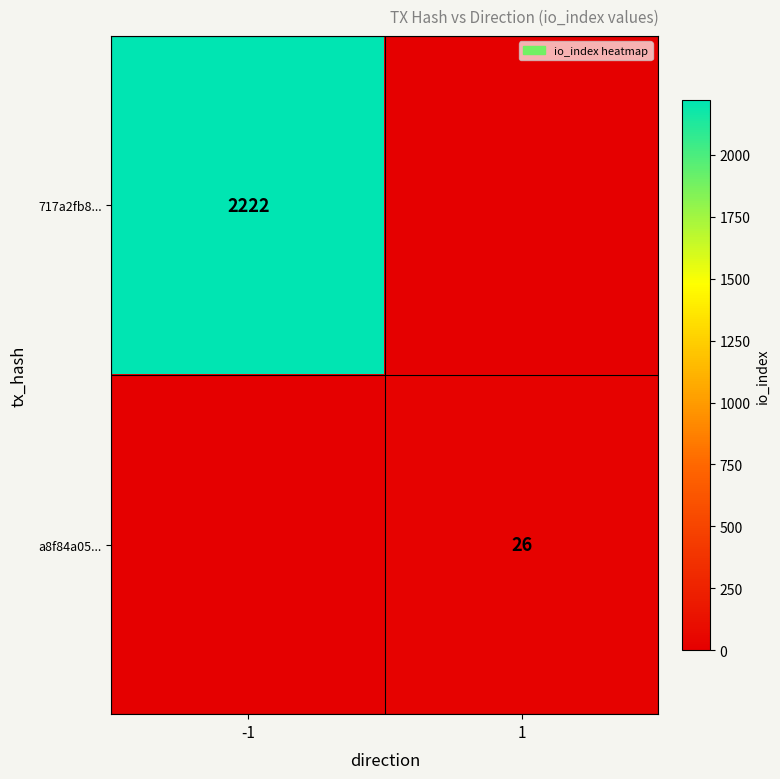

Is it true that a8f84a05... equals 14 at 1?

False